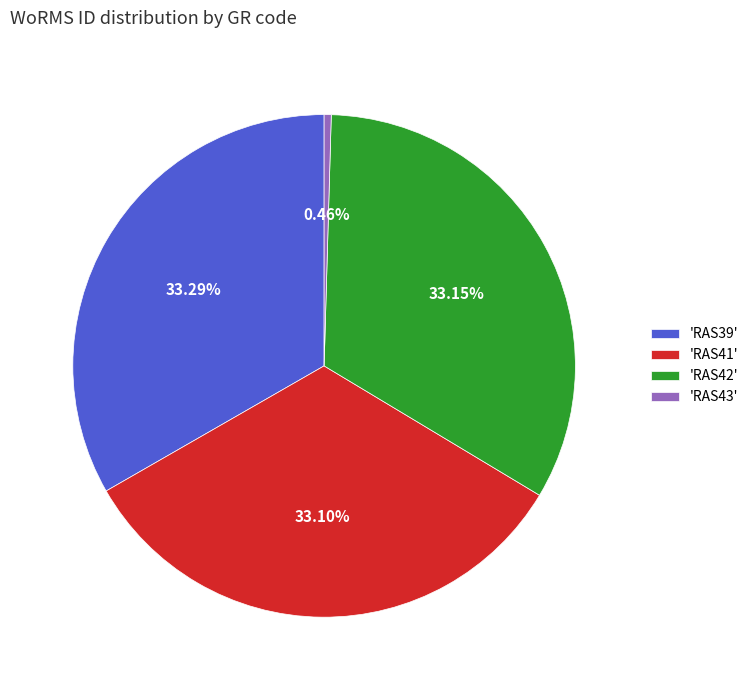

Is the sum of 'RAS39' and 'RAS42' greater than half?

Yes